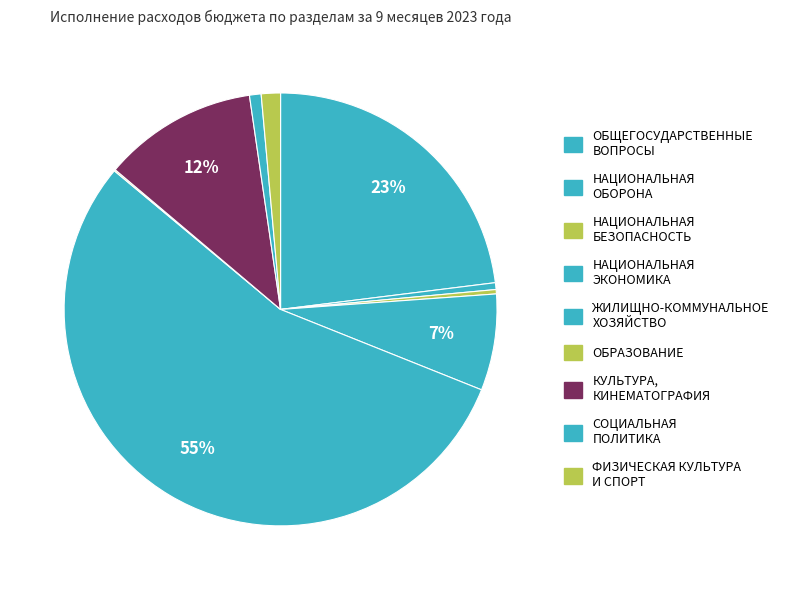

The ОБРАЗОВАНИЕ slice represents 0% of the pie. True or false?

True